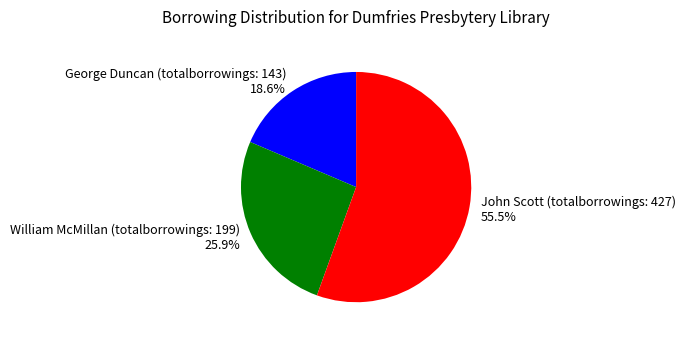

What portion of the pie excludes George Duncan (totalborrowings: 143)?

81.4%